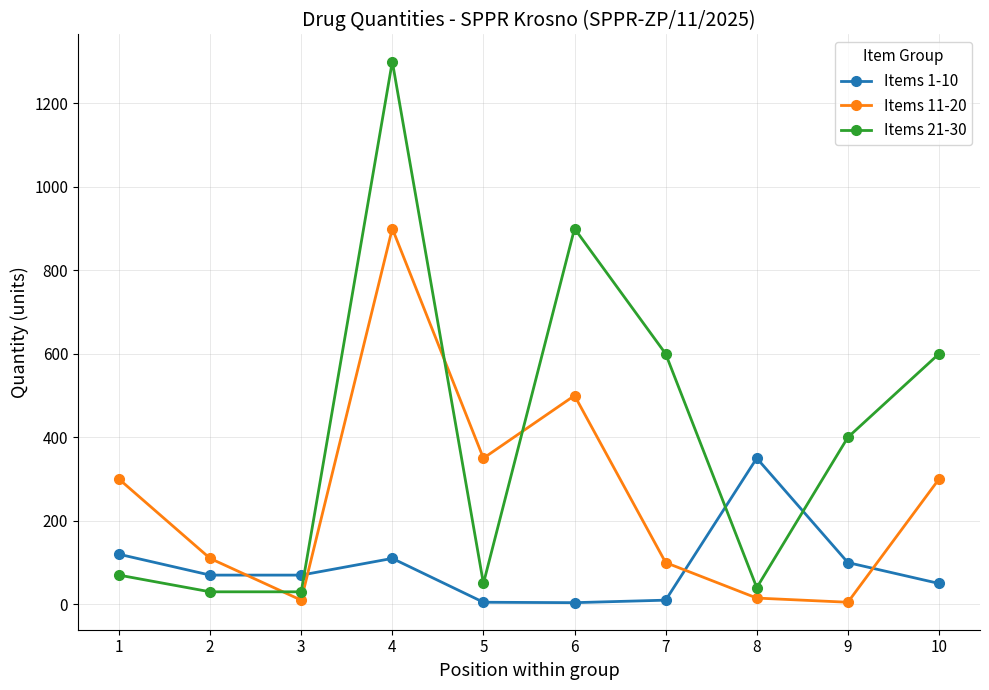

What is the value of the Items 21-30 point at the 3rd from the left?

30